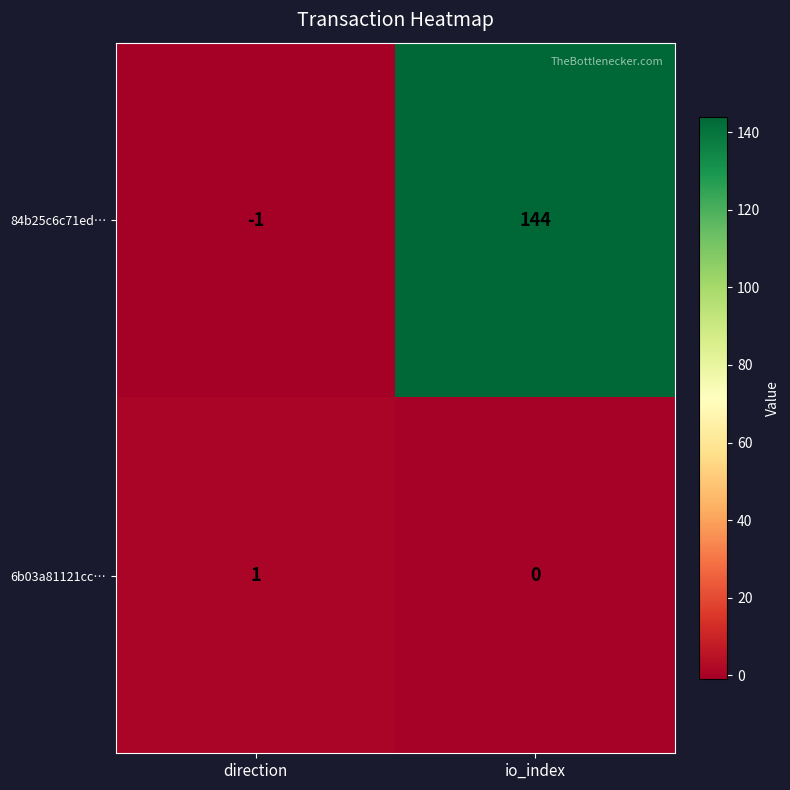

Rank the series by their average value, from highest to lowest.

84b25c6c71ed…, 6b03a81121cc…